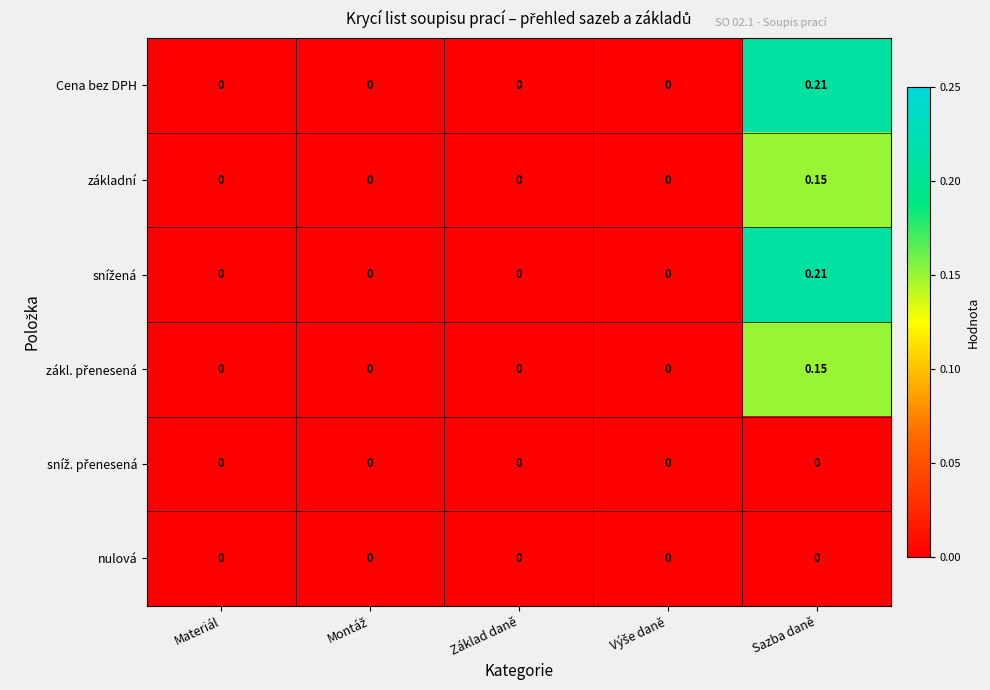

At which category does the chart reach its peak across all series?

Sazba daně